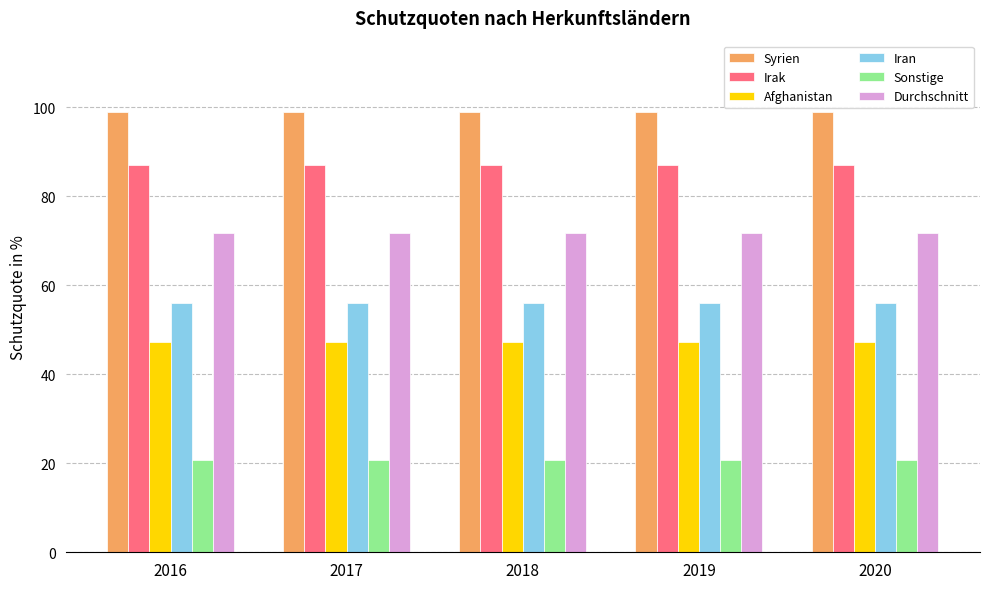

Rank the series by their maximum value, from lowest to highest.

Sonstige, Afghanistan, Iran, Durchschnitt, Irak, Syrien